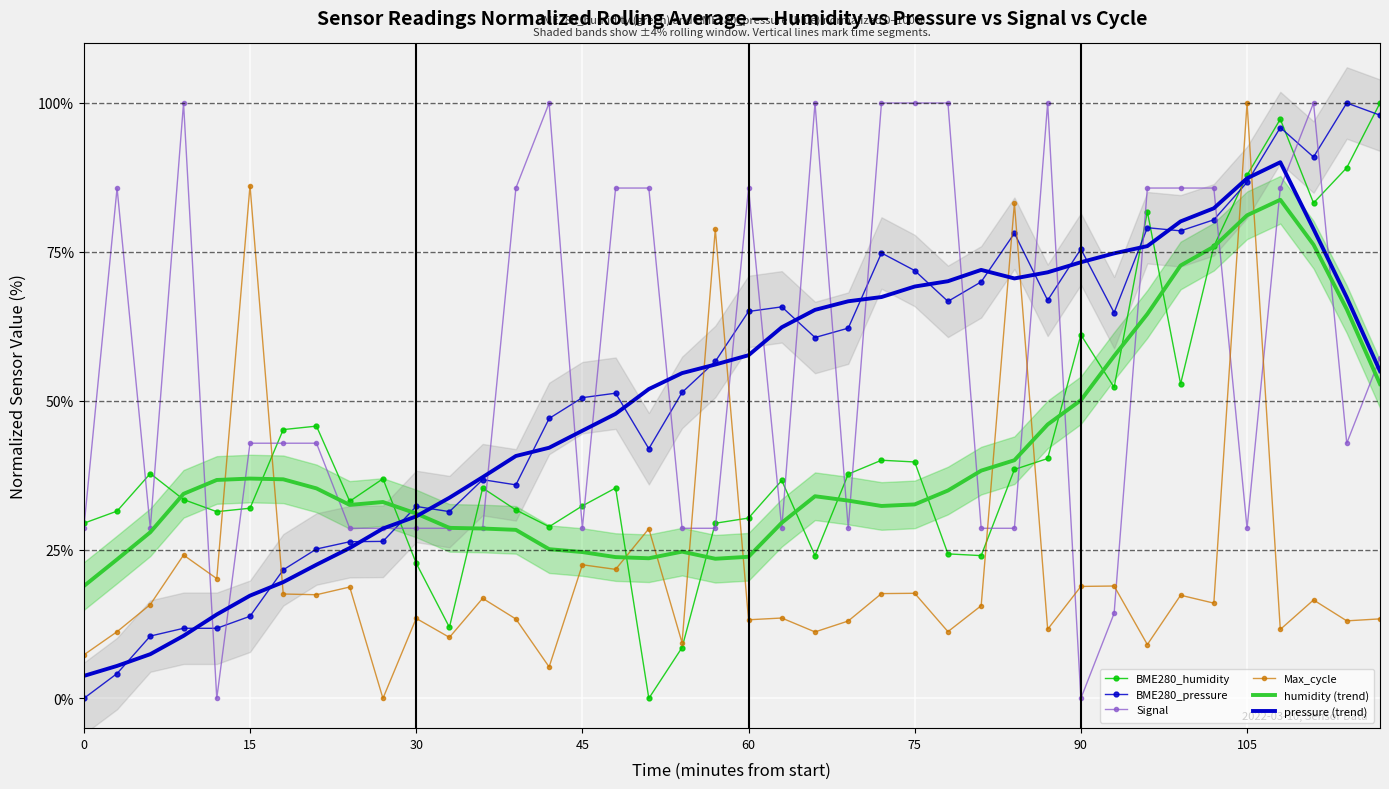

Reading right to left, what are all the values shown in this chart?

BME280_humidity: 100.0	89.1	83.2	97.3	87.9	75.9	52.8	81.7	52.2	61.1	40.3	38.4	24.0	24.3	39.7	40.0	37.7	24.0	36.6	30.3	29.4	8.5	0.0	35.3	32.3	28.8	31.7	35.3	11.9	22.7	36.9	33.1	45.7	45.1	31.9	31.4	33.4	37.8	31.5	29.4
BME280_pressure: 98.0	100.0	90.9	95.9	86.7	80.4	78.5	79.1	64.8	75.5	66.9	78.1	70.0	66.7	71.9	74.8	62.2	60.6	65.8	65.0	56.6	51.4	41.9	51.3	50.5	47.0	35.9	36.7	31.4	32.2	26.4	26.3	25.1	21.6	13.8	11.8	11.8	10.5	4.2	0.0
Signal: 57.1	42.9	100.0	85.7	28.6	85.7	85.7	85.7	14.3	0.0	100.0	28.6	28.6	100.0	100.0	100.0	28.6	100.0	28.6	85.7	28.6	28.6	85.7	85.7	28.6	100.0	85.7	28.6	28.6	28.6	28.6	28.6	42.9	42.9	42.9	0.0	100.0	28.6	85.7	28.6
Max_cycle: 13.4	13.0	16.5	11.6	100.0	16.0	17.3	9.0	18.9	18.8	11.6	83.2	15.6	11.2	17.7	17.6	13.0	11.2	13.5	13.2	78.8	9.3	28.5	21.7	22.4	5.3	13.3	16.8	10.2	13.4	0.0	18.7	17.4	17.5	86.1	20.1	24.1	15.8	11.2	7.3
humidity (trend): 52.8	65.4	76.2	83.7	81.1	75.9	72.7	64.6	57.5	50.1	46.0	40.0	38.3	34.9	32.6	32.3	33.2	34.0	29.5	23.8	23.5	24.6	23.5	23.7	24.6	25.1	28.3	28.5	28.6	31.1	33.0	32.5	35.3	36.8	36.9	36.7	34.4	27.9	23.3	18.9
pressure (trend): 55.0	67.3	78.8	90.0	87.3	82.3	80.1	76.0	74.7	73.3	71.6	70.5	72.0	70.1	69.2	67.4	66.7	65.3	62.3	57.6	56.1	54.6	52.0	47.8	45.0	42.1	40.7	37.2	33.7	30.6	28.5	25.3	22.5	19.5	17.3	14.1	10.5	7.4	5.5	3.8